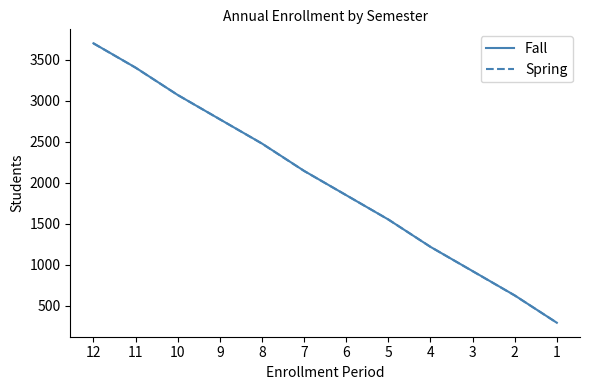

What is the total value across all series at 7?

4289